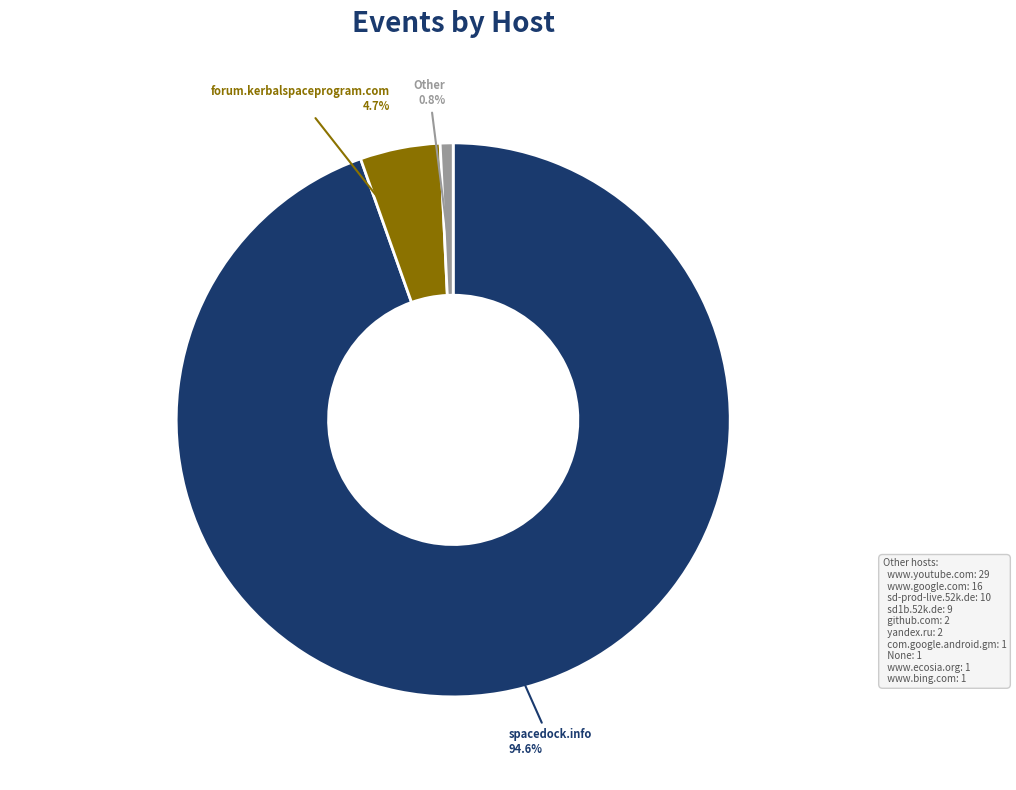

Between forum.kerbalspaceprogram.com and spacedock.info, which is larger?

spacedock.info